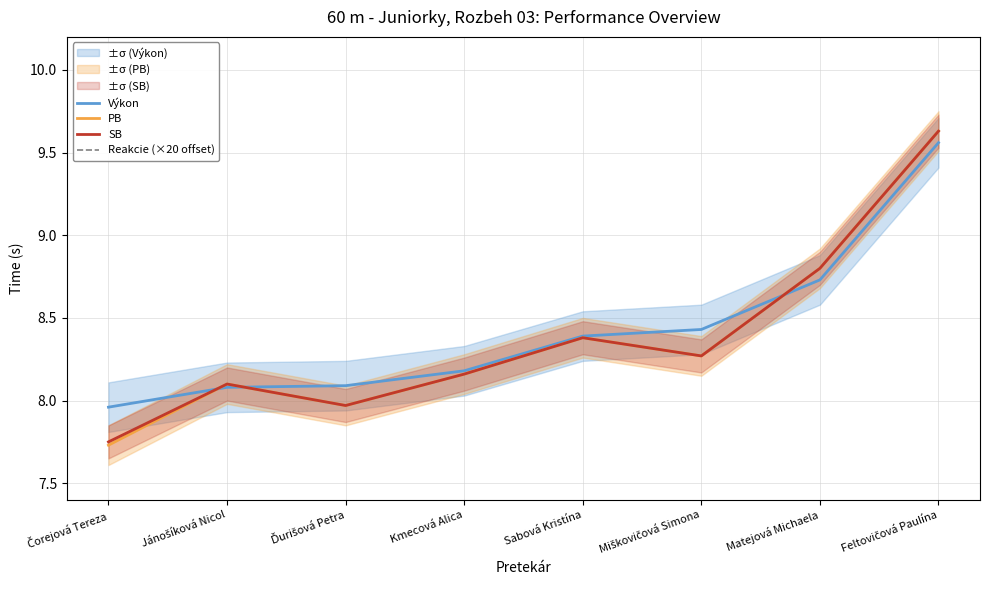

Count the number of data series in this chart.

4